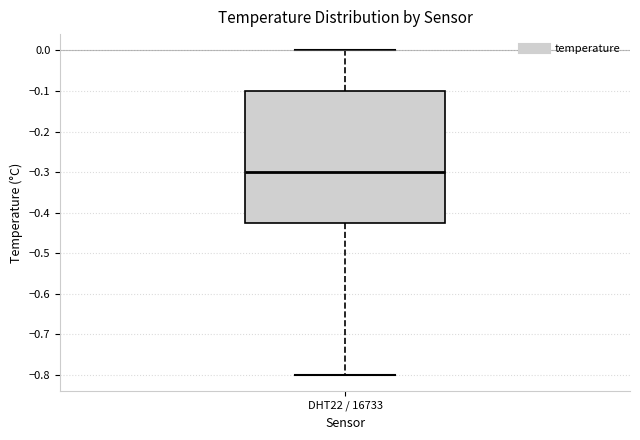

Read this box plot against the y-axis: the position of the median line, the range covered by the box, and the ends of both whiskers. The values are not printed on the chart, so give them approximately, as read against the axis.

median -0.30, box -0.42 to -0.10, whiskers -0.80 to 0.00